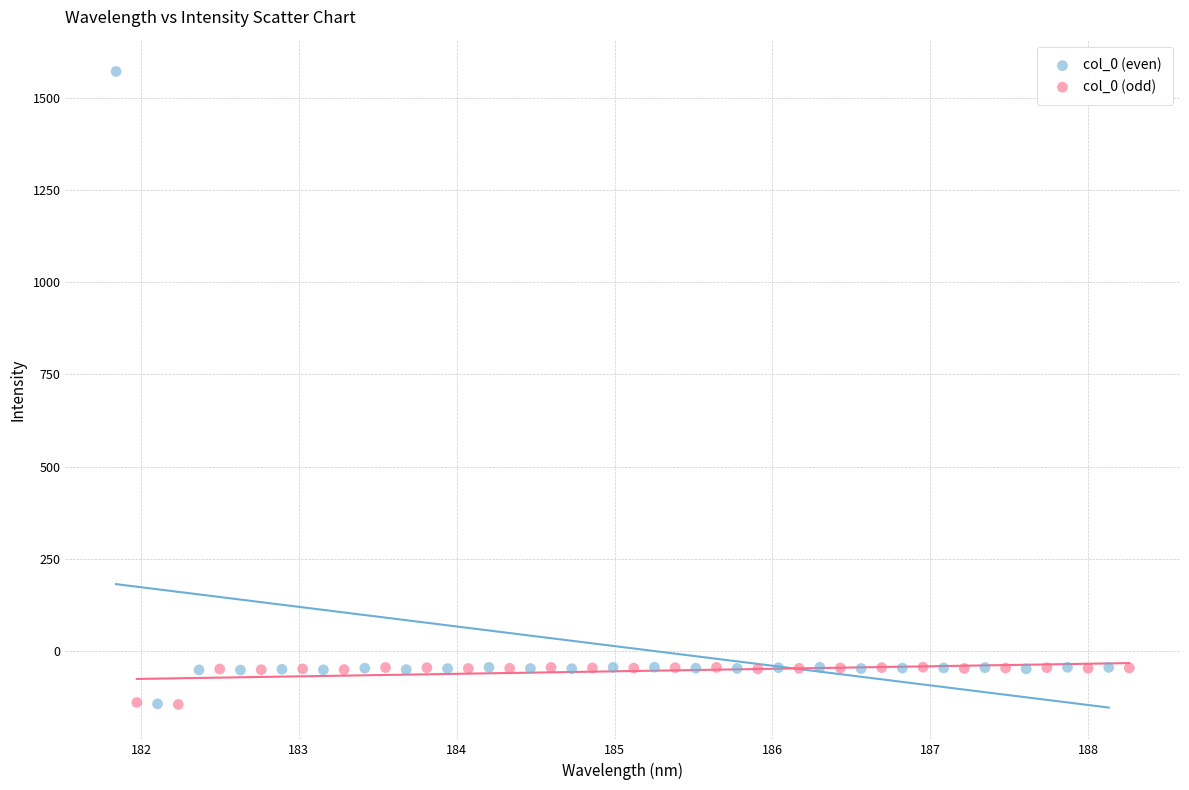

Which series reaches the maximum Y coordinate?

col_0 (even)